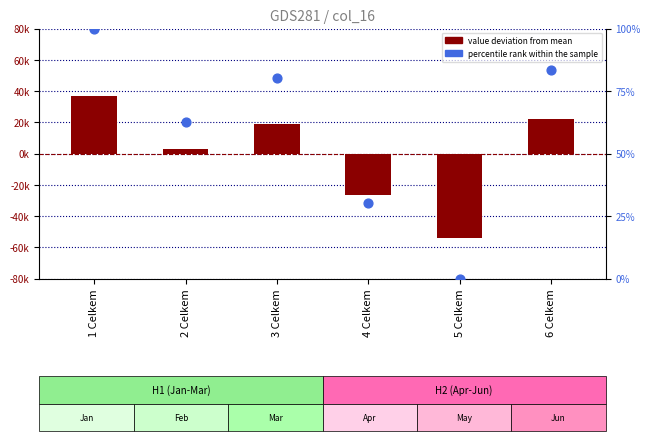

Which series contains the highest Y value?

col_16